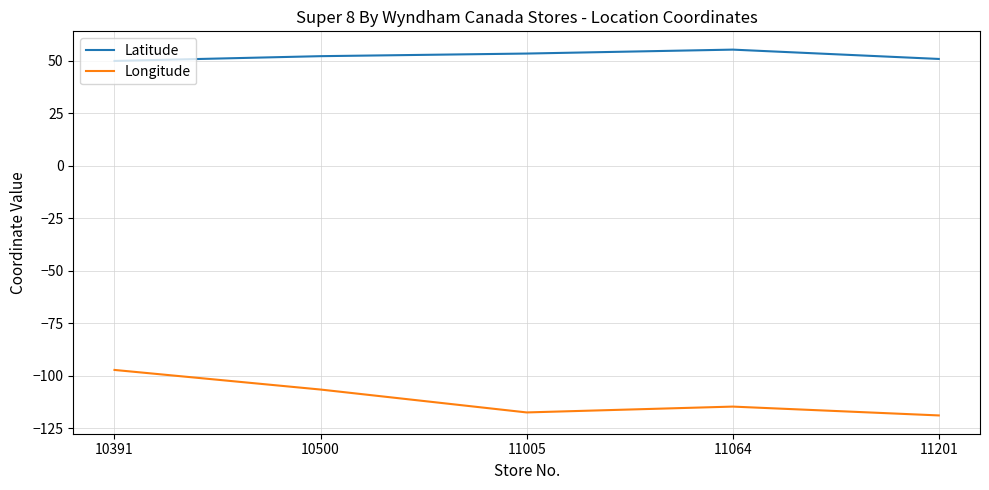

Reading right to left, list all the values displayed in this chart.

Latitude: 11201=50.8	11064=55.3	11005=53.4	10500=52.2	10391=49.9
Longitude: 11201=-119.0	11064=-114.8	11005=-117.6	10500=-106.7	10391=-97.3